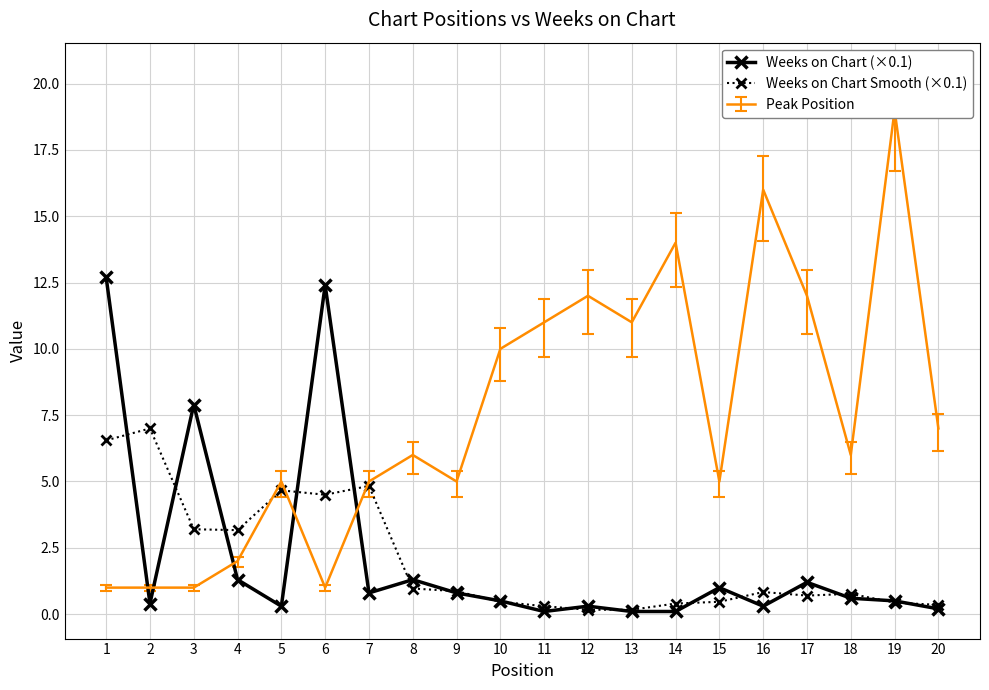

What is the maximum value for Weeks on Chart Smooth (×0.1)?

7.0